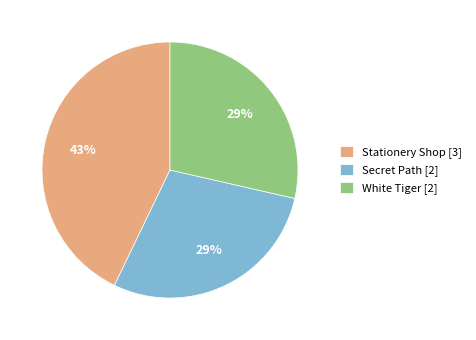

To the nearest percent, what is the average slice percentage?

33%